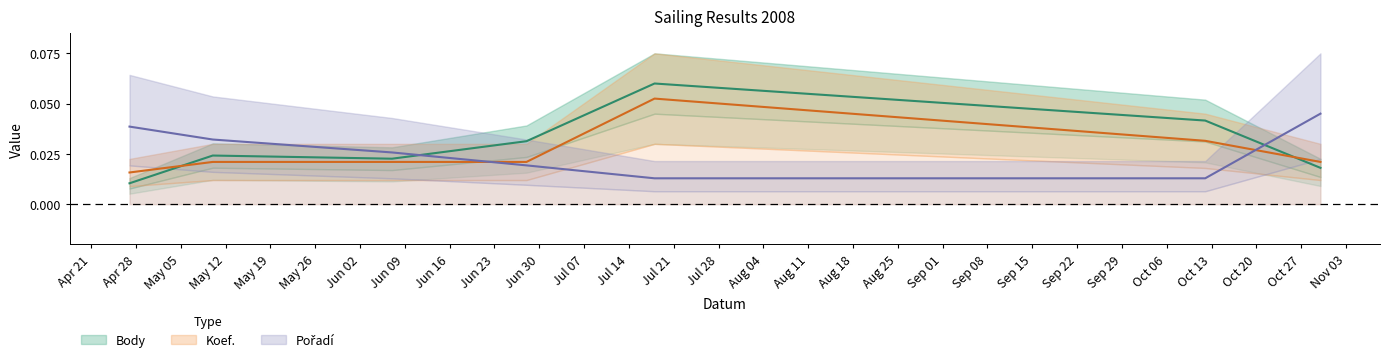

Between which two adjacent categories do Body and Pořadí first intersect?

2008-06-07 and 2008-06-28